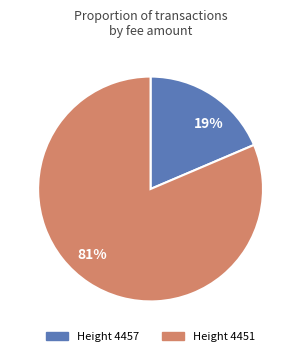

Rank the categories by value from highest to lowest.

81%, 19%